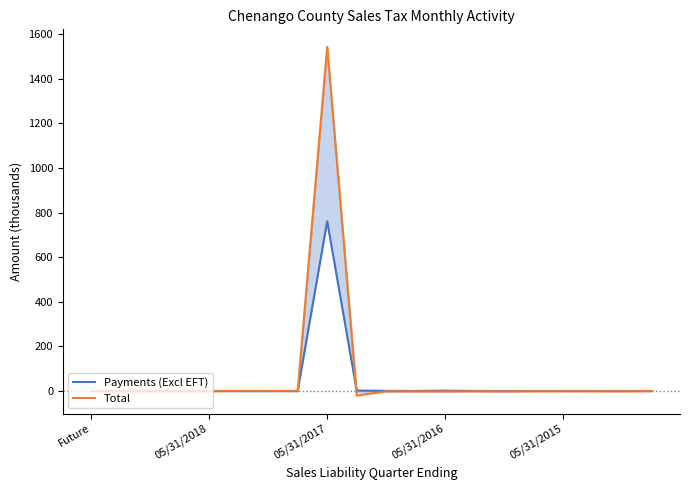

Which series has the largest range (max minus min)?

Total